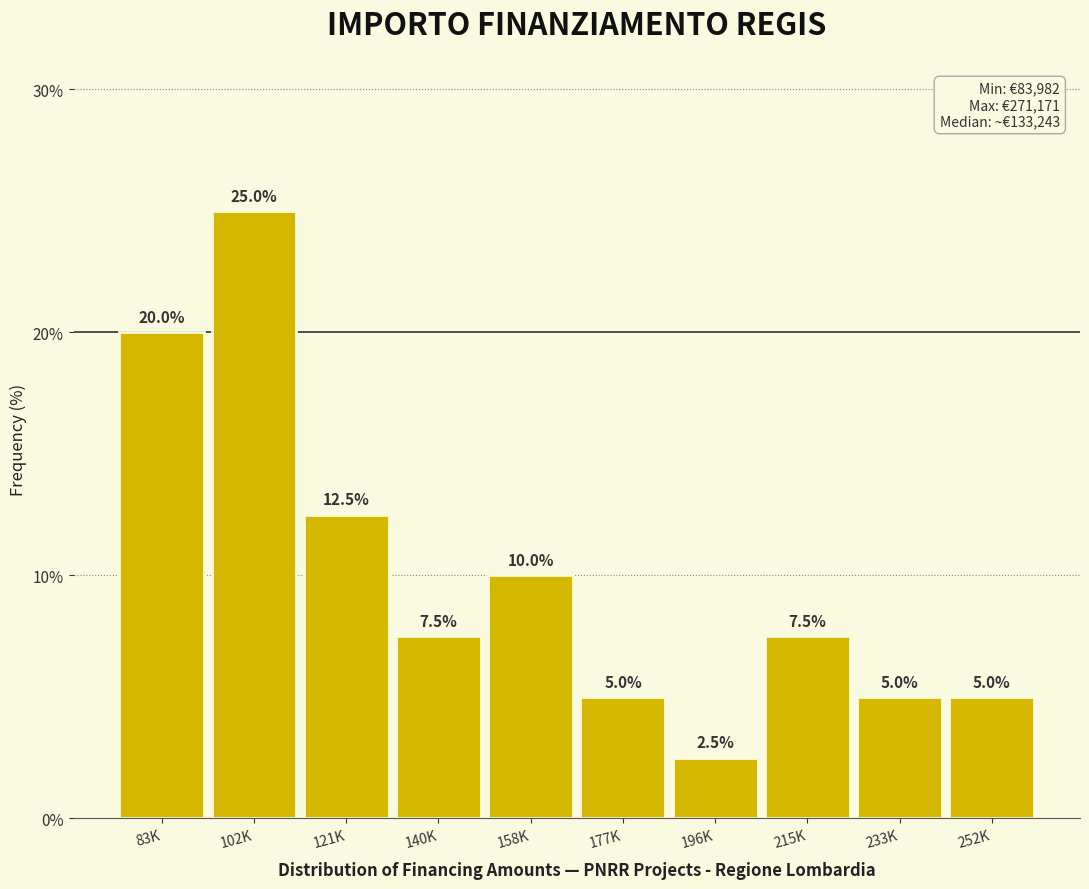

Reading right to left, transcribe all the data shown in this chart.

252K=5.0	233K=5.0	215K=7.5	196K=2.5	177K=5.0	158K=10.0	140K=7.5	121K=12.5	102K=25.0	83K=20.0